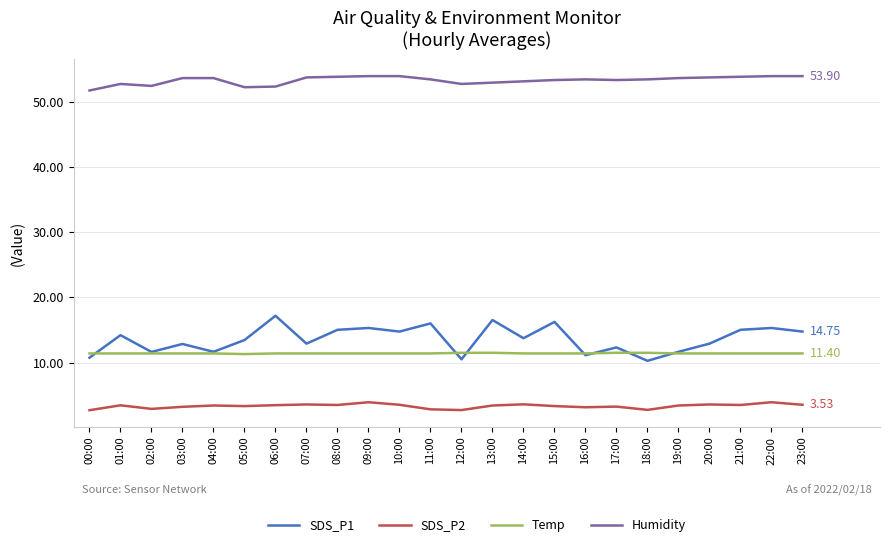

Which series changed the most between 03:00 and 06:00?

SDS_P1